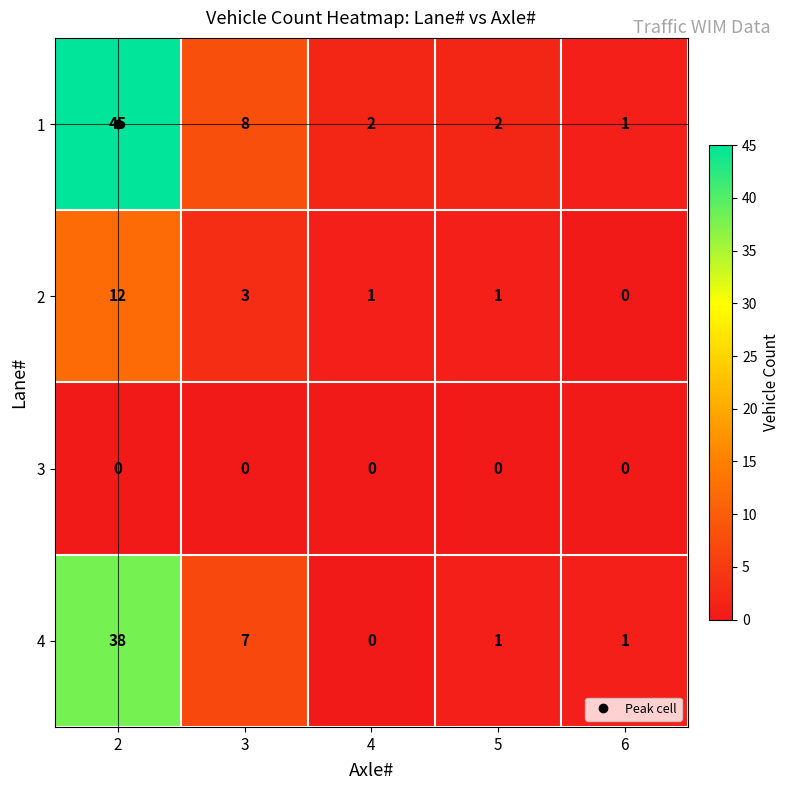

Read the 4 value at 2, to the nearest 10.

40